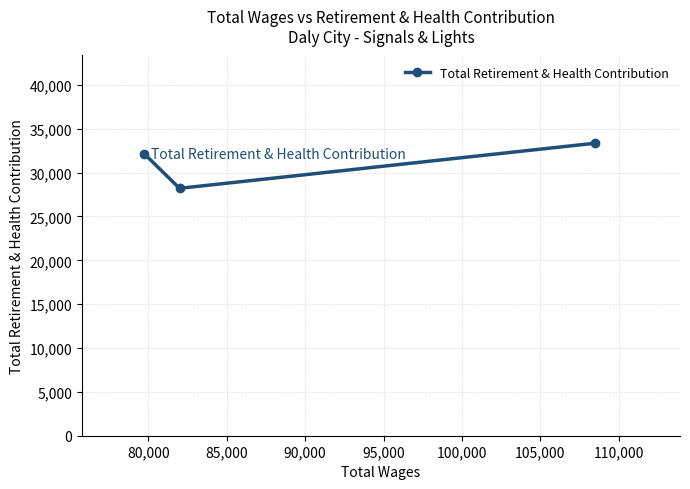

What is the value of the 1st point from the left?

32129